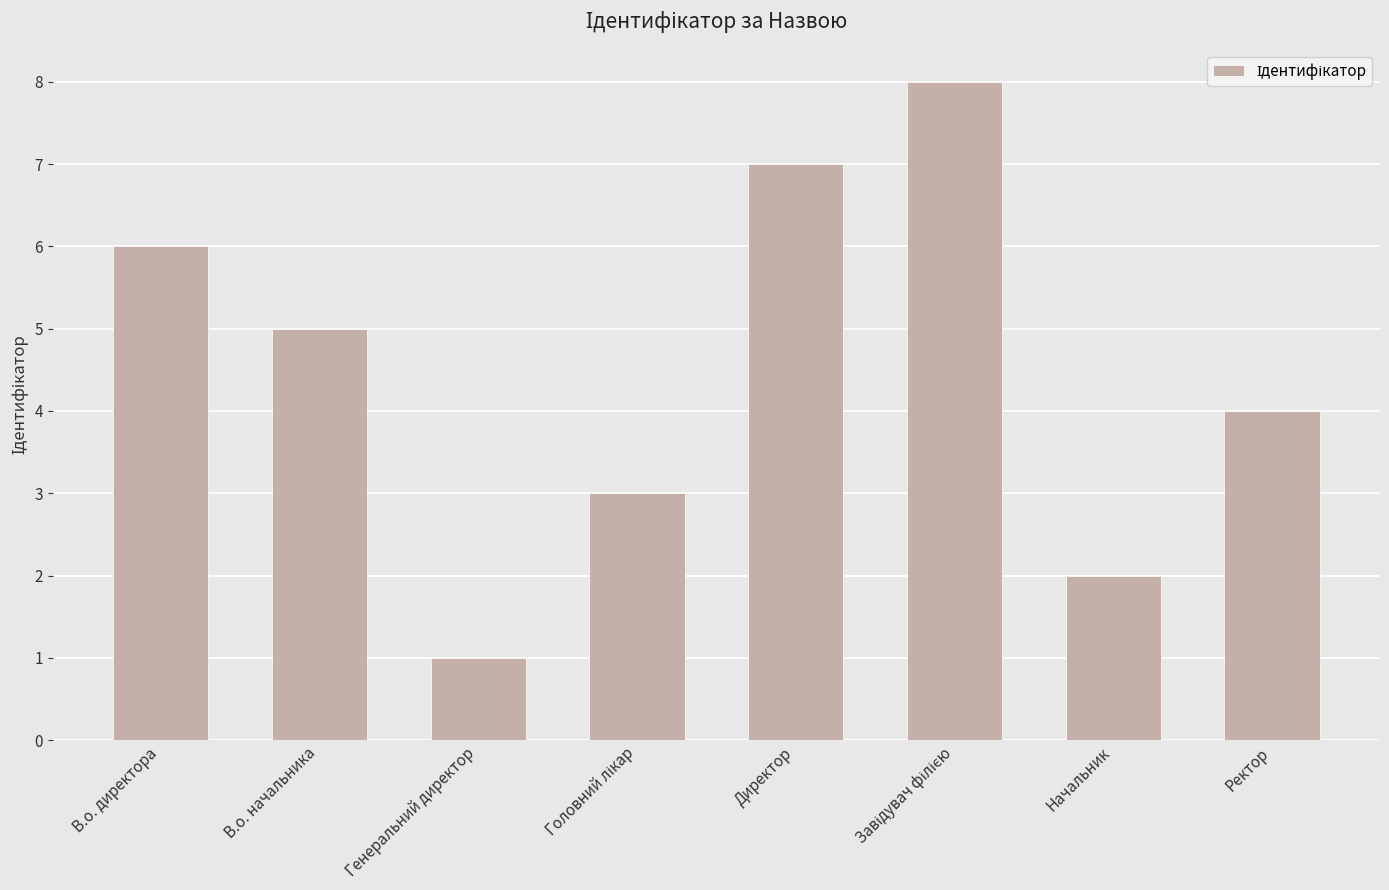

What is the change in value from Начальник to Ректор?

+2